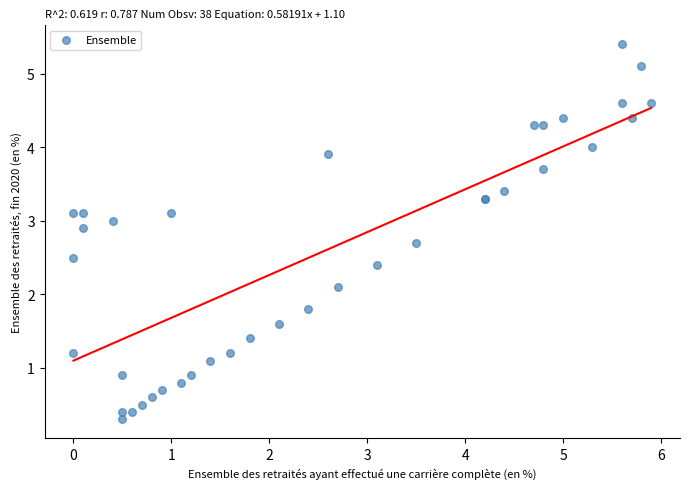

What Y value in the scatter plot is closest to 2?

2.1